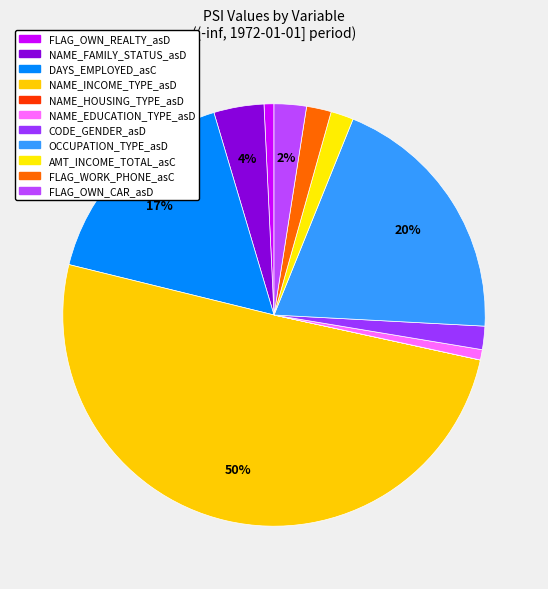

Which slice is the smallest?

NAME_HOUSING_TYPE_asD